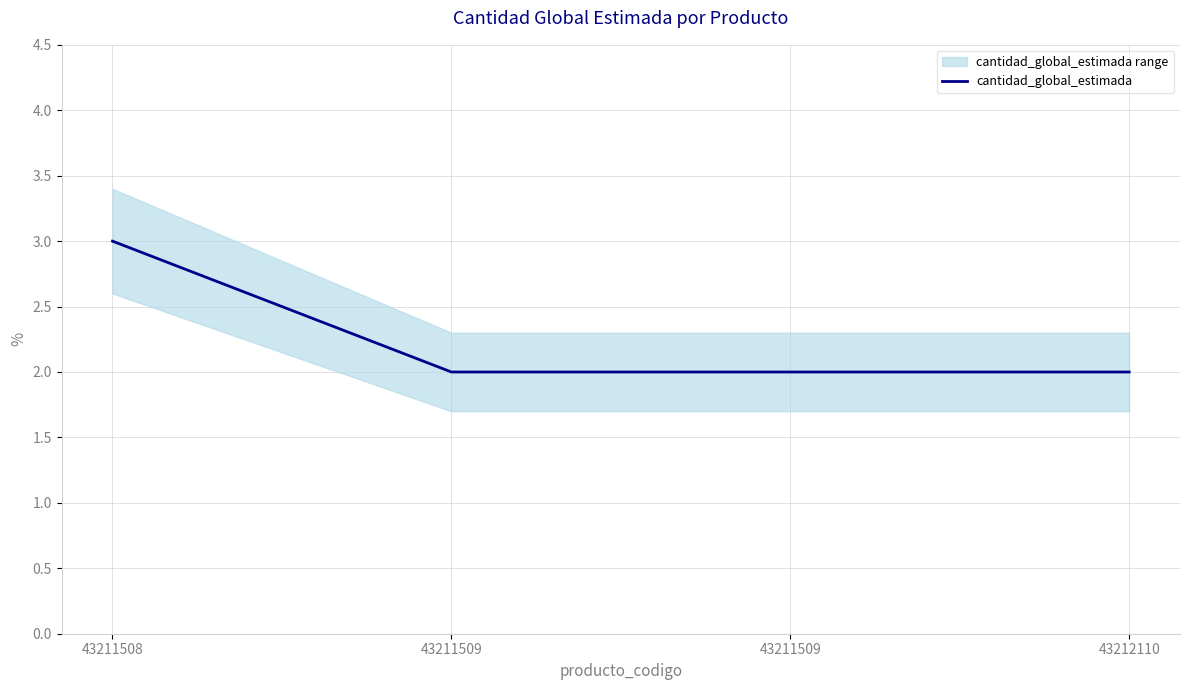

What is the greatest value displayed?

3